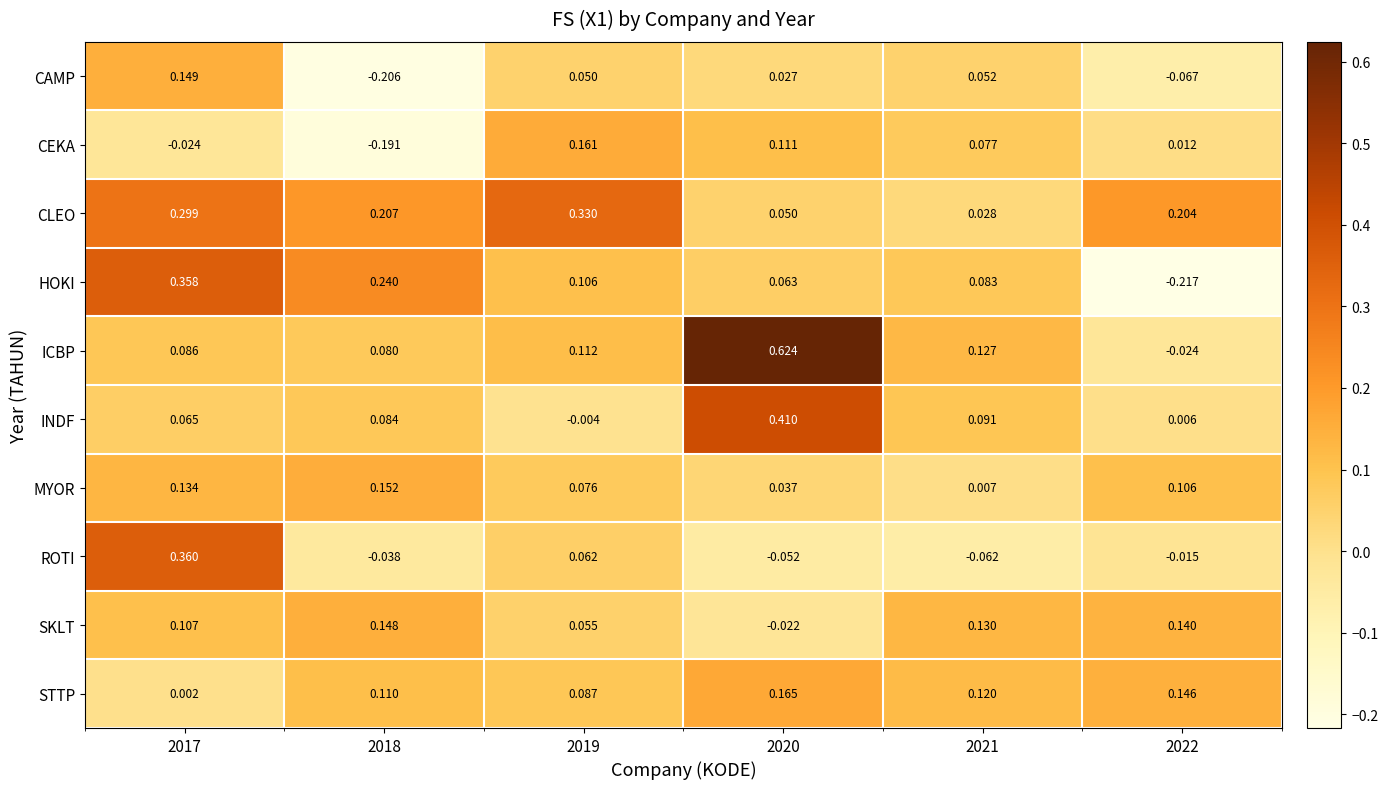

At 2020, list the series in order from largest to smallest.

ICBP, INDF, STTP, CEKA, HOKI, CLEO, MYOR, CAMP, SKLT, ROTI